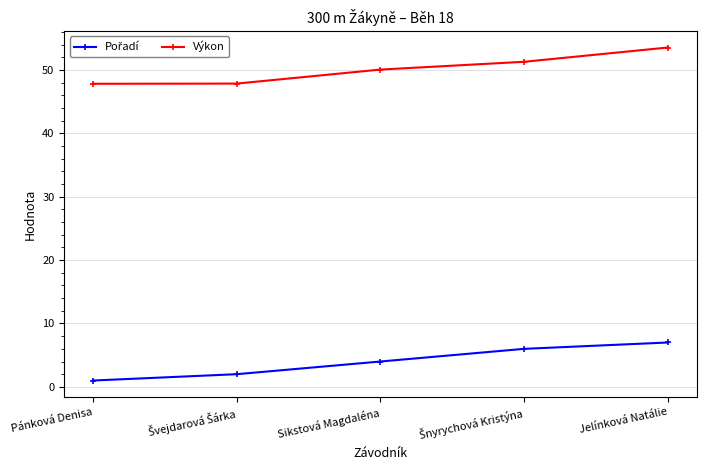

True or false: Výkon has a value of 53.5 at Jelínková Natálie.

True